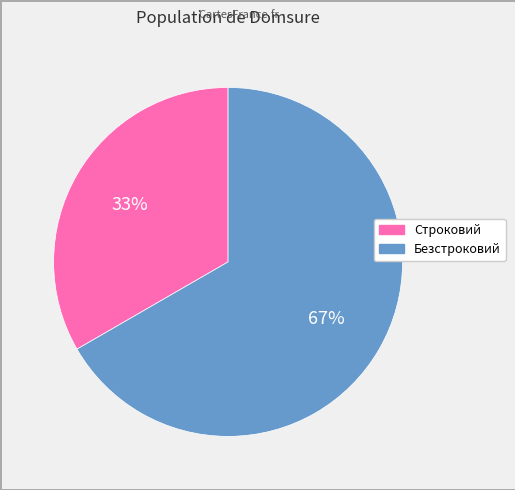

Between Строковий and Безстроковий, which is larger?

Безстроковий